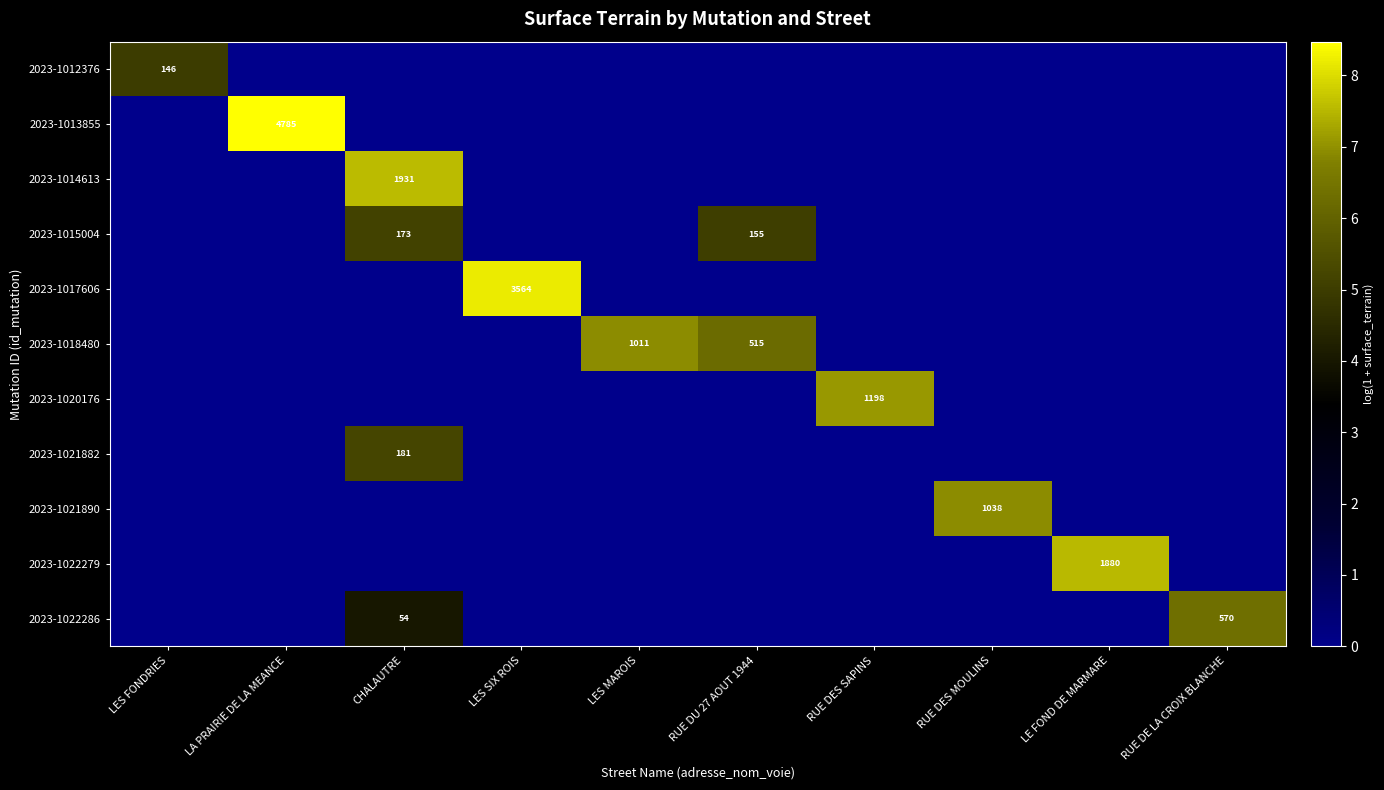

At which label is 2023-1018480 closest to 3?

LES FONDRIES